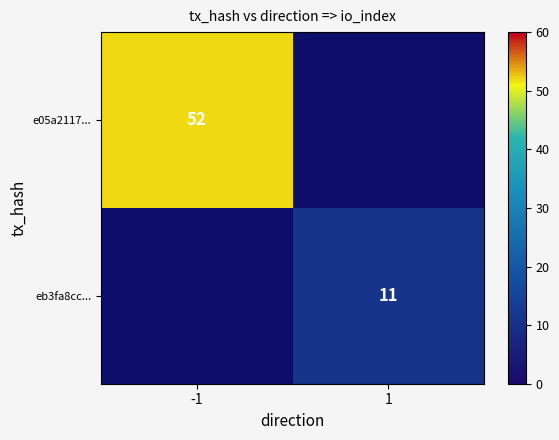

The eb3fa8cc... series shows 17 at 1. True or false?

False